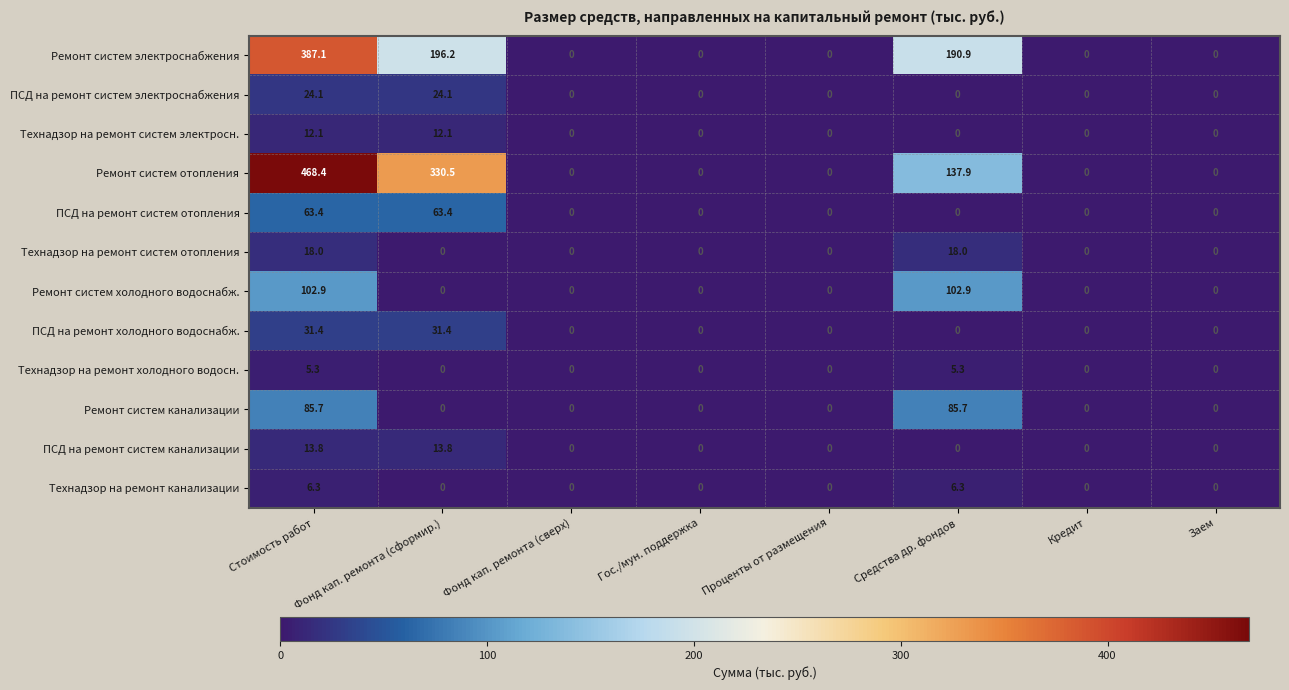

What is the difference between the maximum and minimum values in the ПСД на ремонт систем отопления series?

63.4